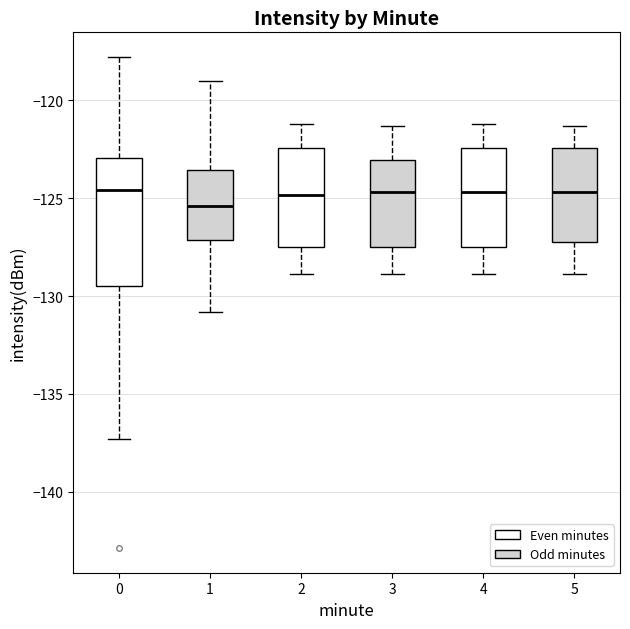

Which box is the tallest, from its lower edge to its upper edge?

0